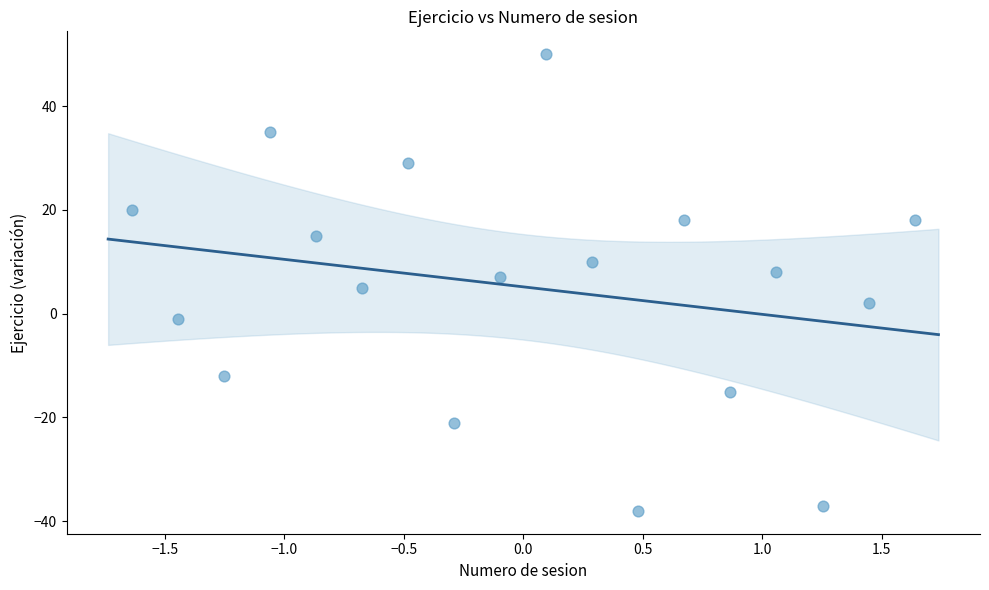

How many data points are displayed?

18